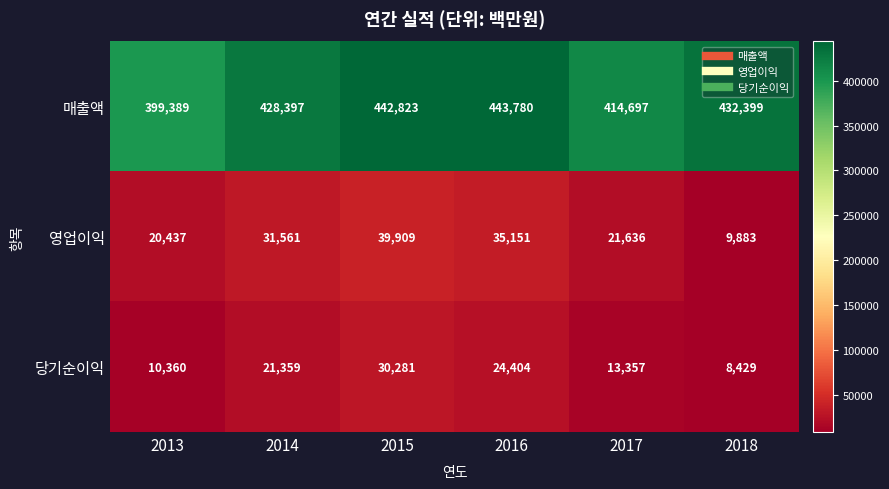

What is the difference between the highest and lowest values at 2017?

401340